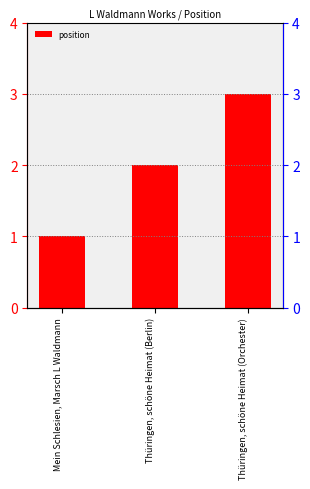

Between Mein Schlesien, Marsch L Waldmann and Thüringen, schöne Heimat (Berlin), which is larger?

Thüringen, schöne Heimat (Berlin)